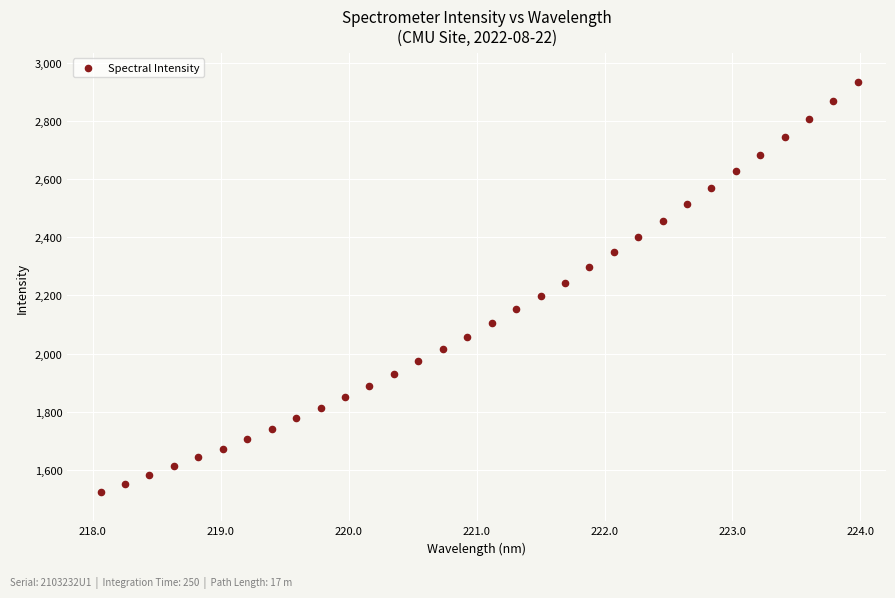

What is the range of X values (max minus min)?

5.9